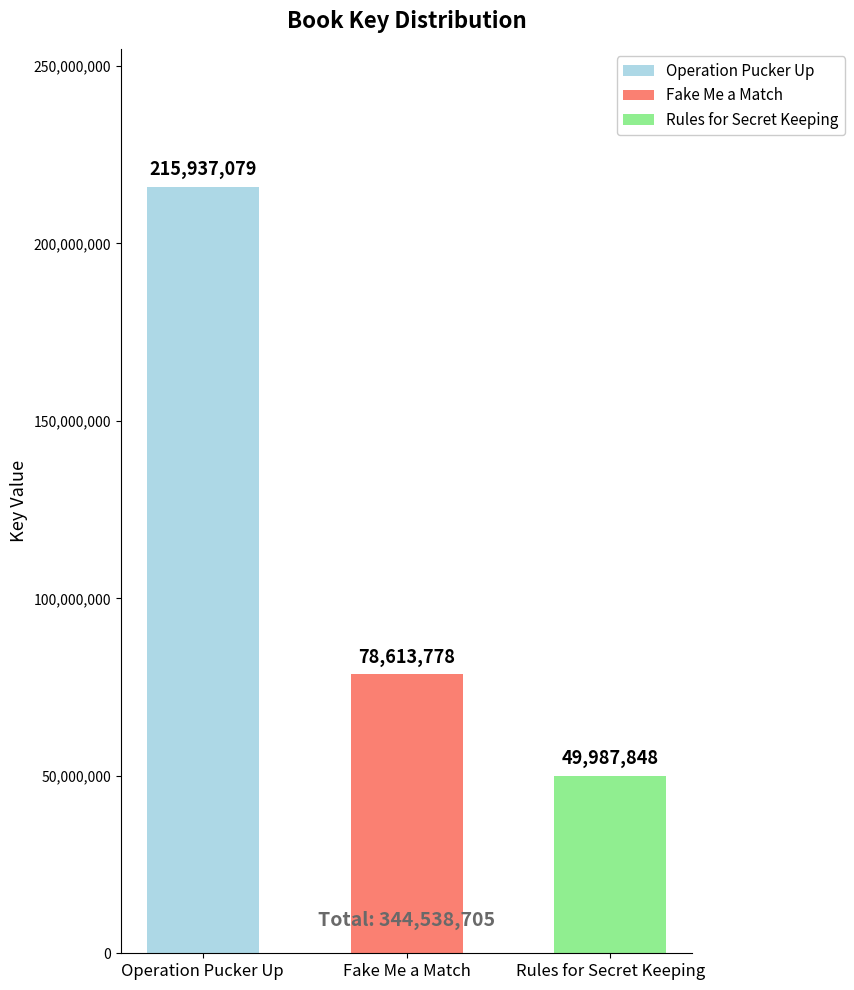

Approximately how many times larger is the value at Rules for Secret Keeping compared to Operation Pucker Up?

0.2